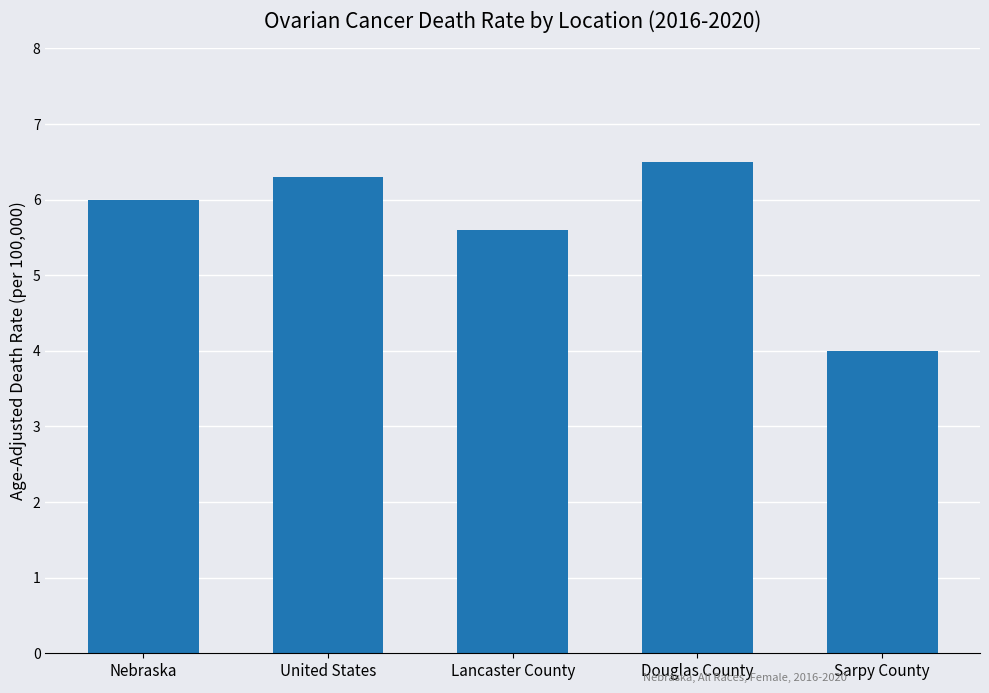

Which category has the highest value across all series?

Douglas County